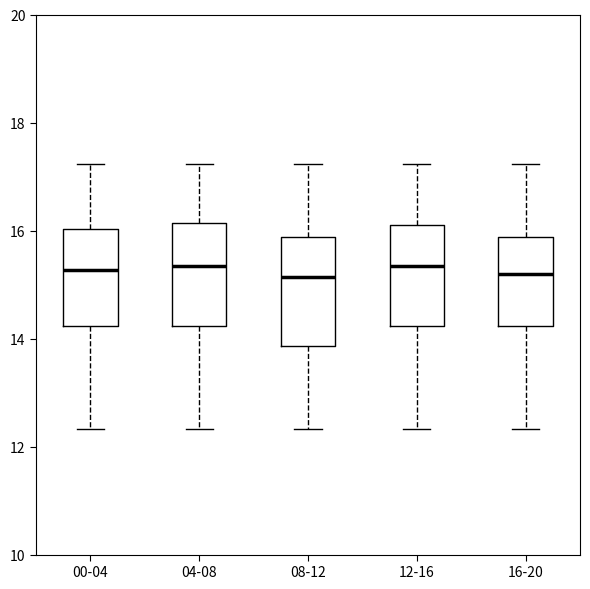

Reading left to right, read every box against the y-axis: the position of its median line, the range the box covers, and the ends of its whiskers. The values are not printed on the chart, so give them approximately, as read against the axis.

00-04: median 15.2, box 14.2 to 16.0, whiskers 12.4 to 17.2
04-08: median 15.4, box 14.2 to 16.2, whiskers 12.4 to 17.2
08-12: median 15.2, box 13.8 to 15.8, whiskers 12.4 to 17.2
12-16: median 15.4, box 14.2 to 16.2, whiskers 12.4 to 17.2
16-20: median 15.2, box 14.2 to 15.8, whiskers 12.4 to 17.2